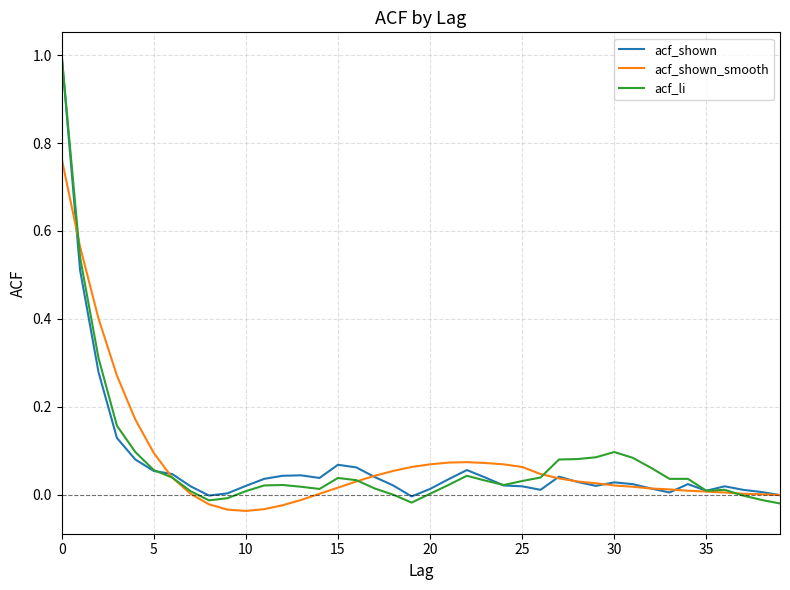

What is the greatest value displayed?

1.0